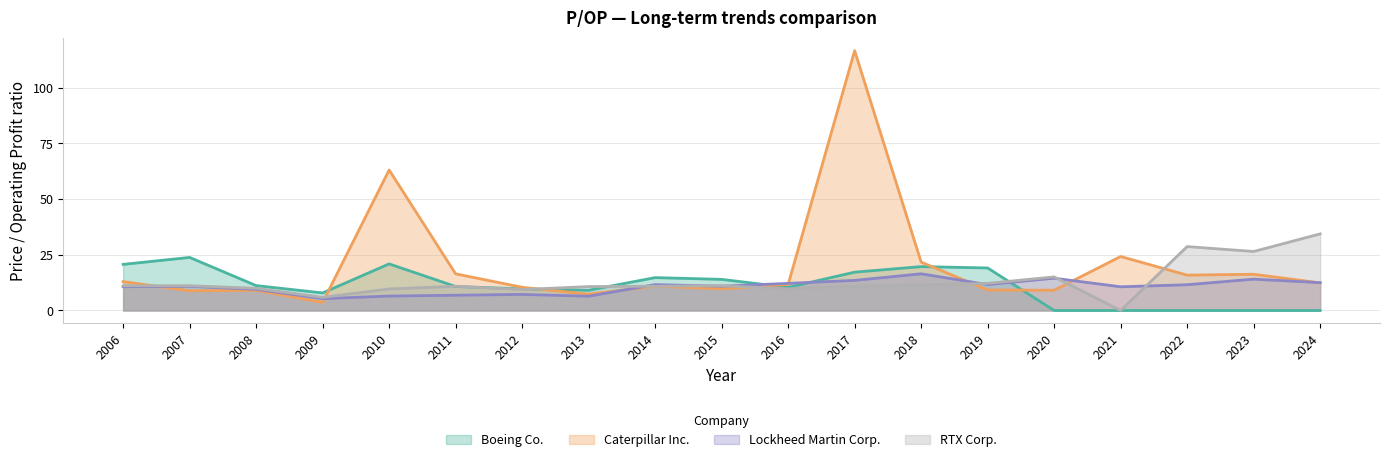

Which series has the largest range (max minus min)?

Caterpillar Inc.